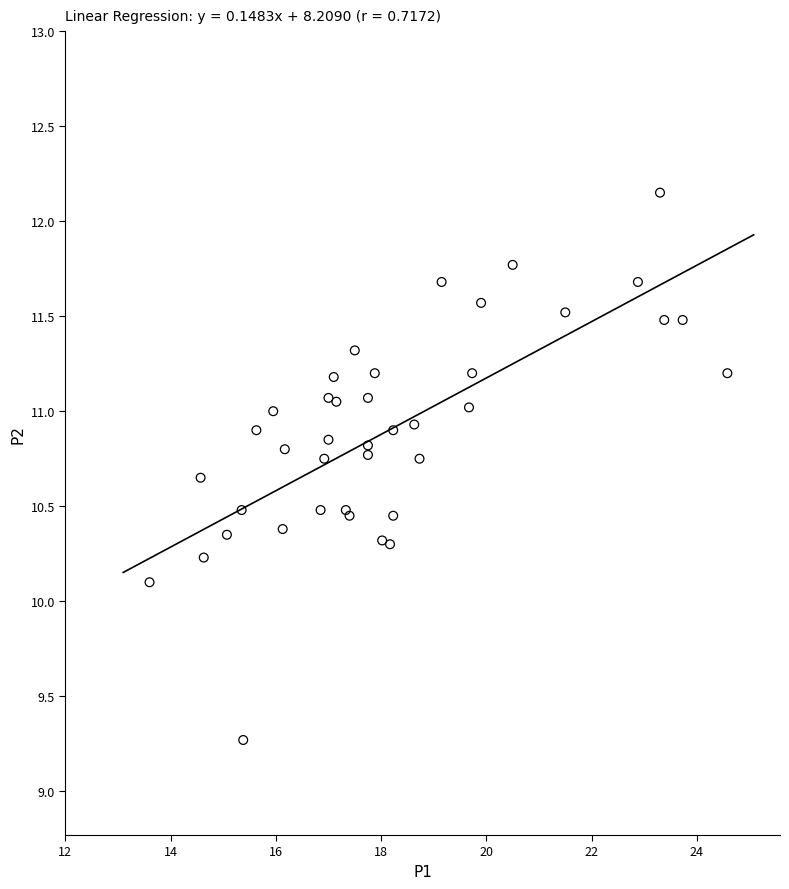

What Y value in the scatter plot is closest to 10?

10.1